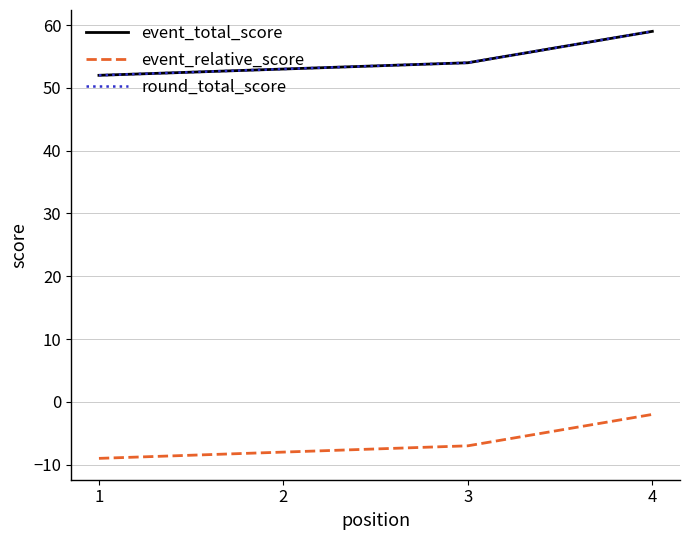

Does the chart have visible grid lines?

Yes